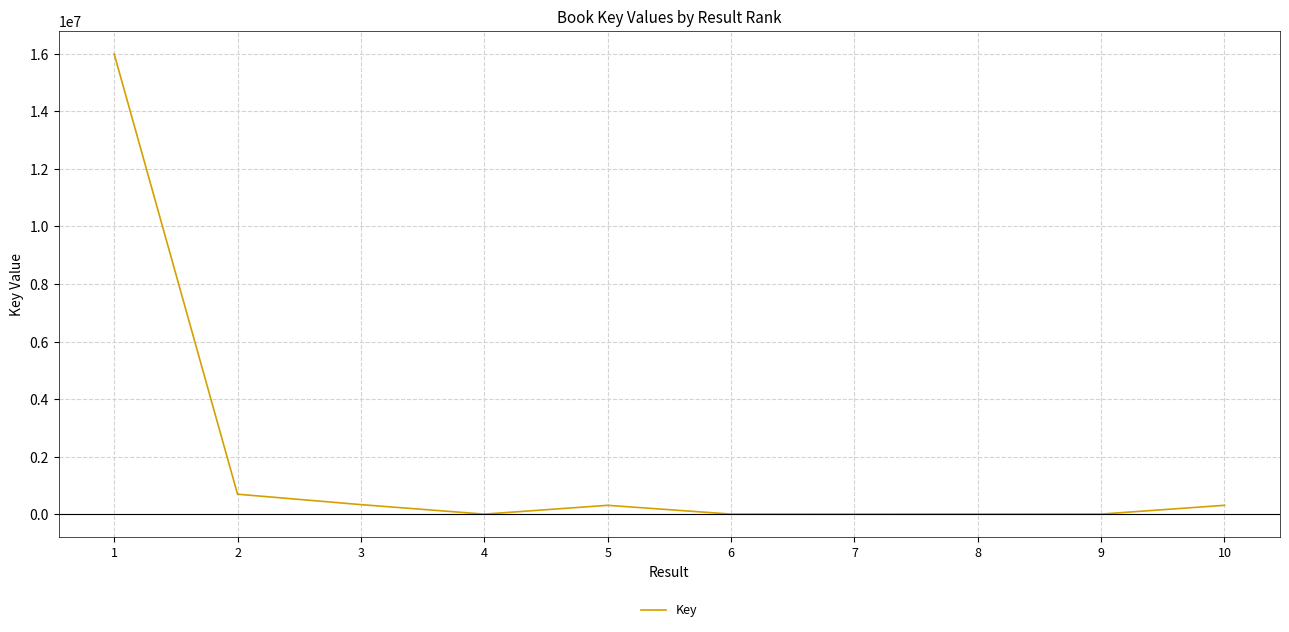

Is it true that the value at 1 is 15996633?

True